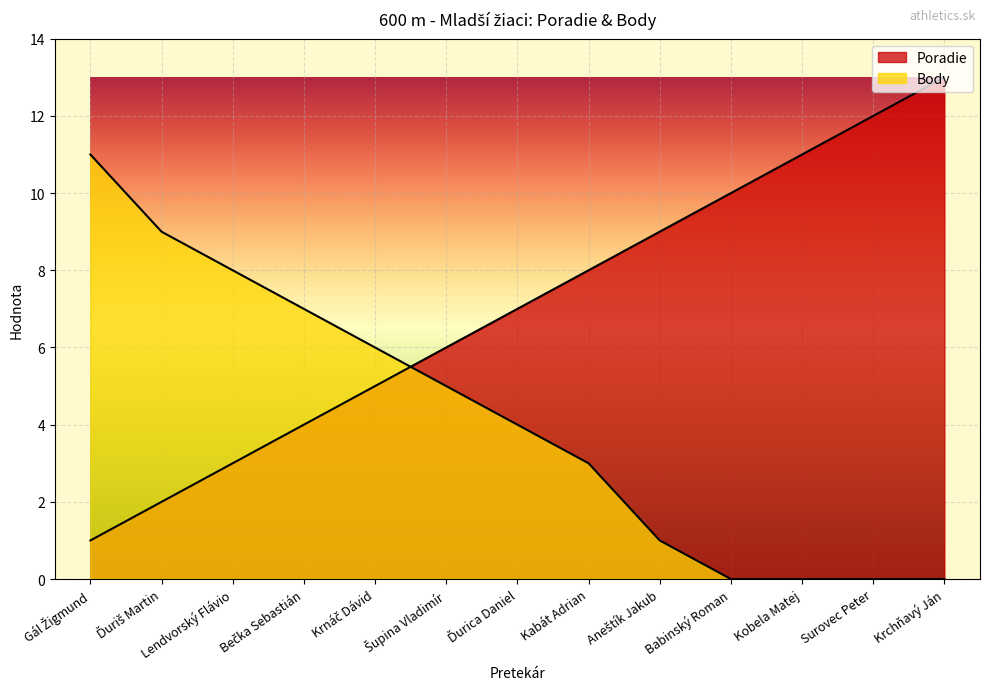

How many values in the Poradie series are below 7?

6